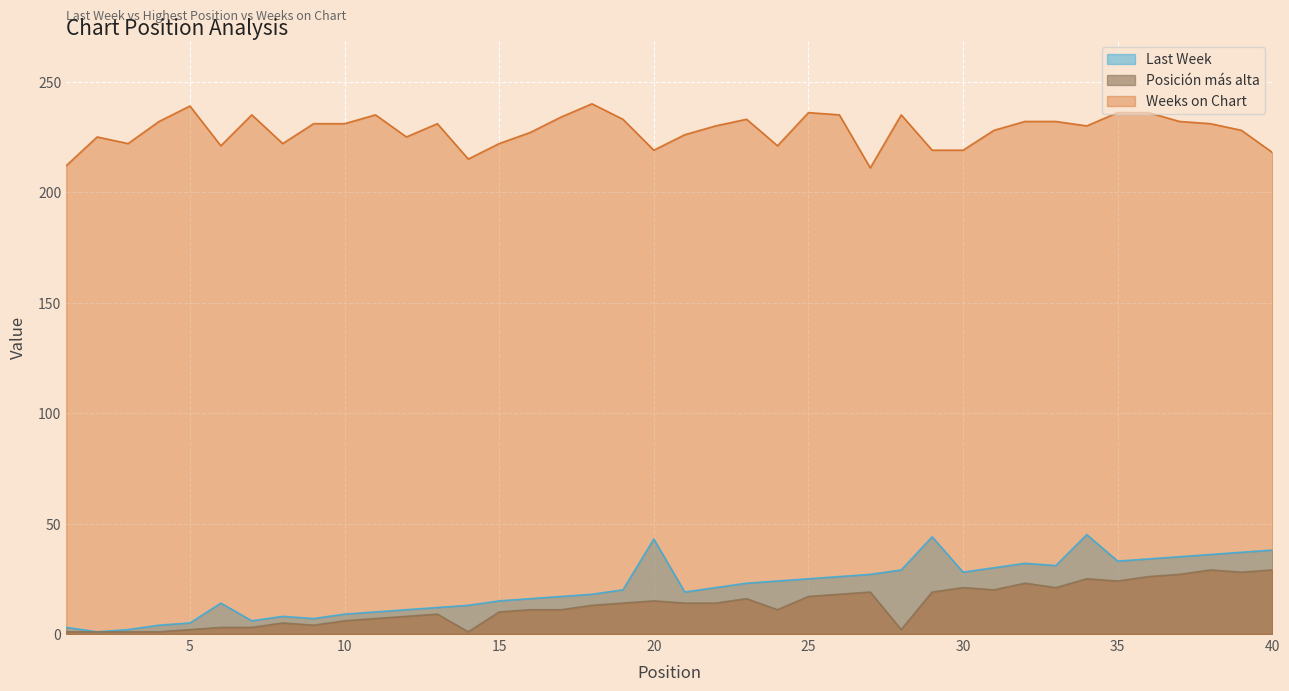

What is the sum of the Posición más alta values at 28 and 21?

16